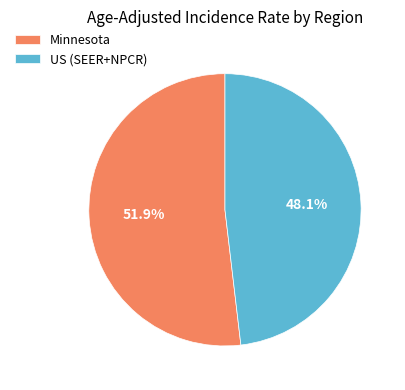

Is it true that Minnesota is 52% of the pie?

True